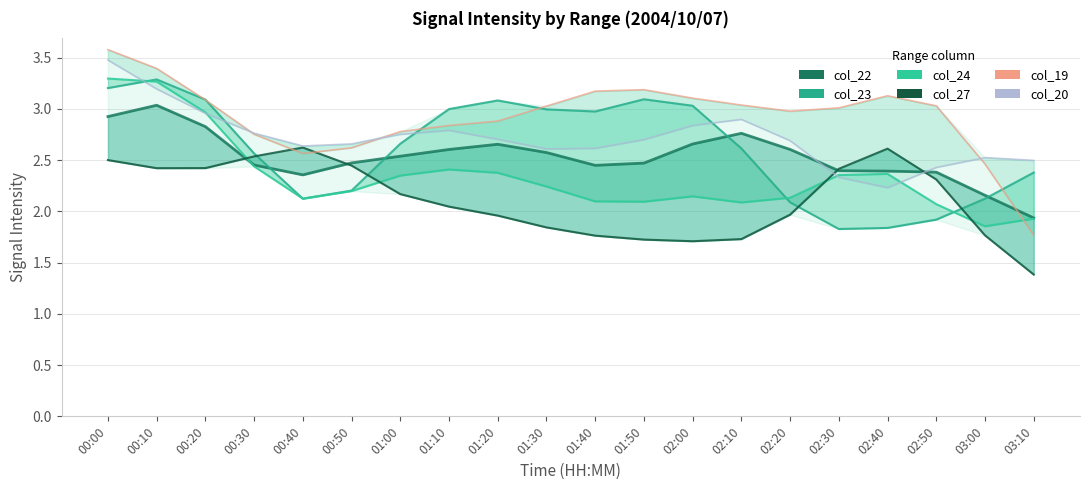

Between which two adjacent categories do col_23 and col_20 first intersect?

00:00 and 00:10